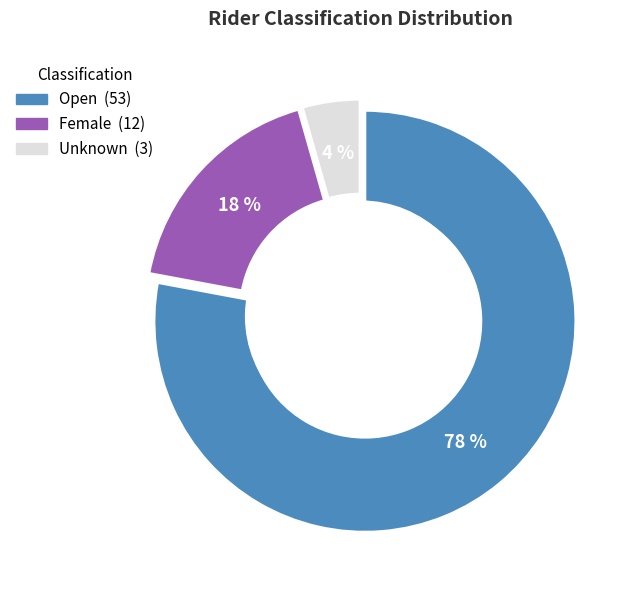

Is Open the majority of the pie?

Yes